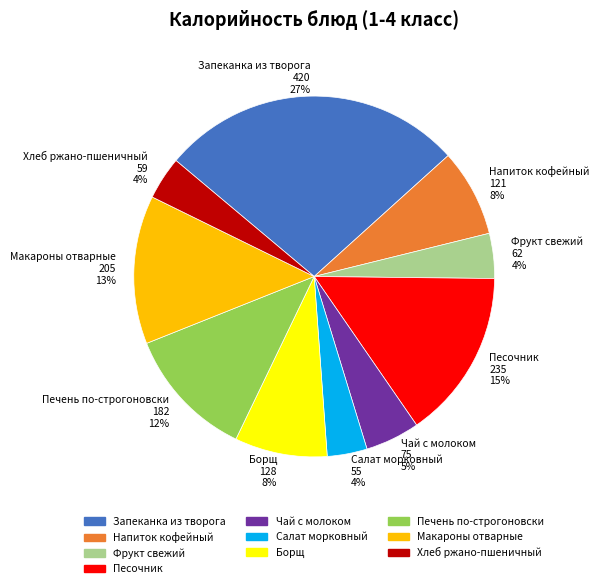

Does Хлеб ржано-пшеничный represent more than half of the total?

No